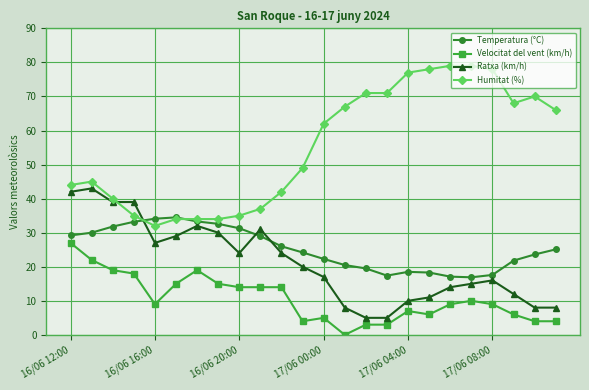

Which series has the largest range (max minus min)?

Humitat (%)